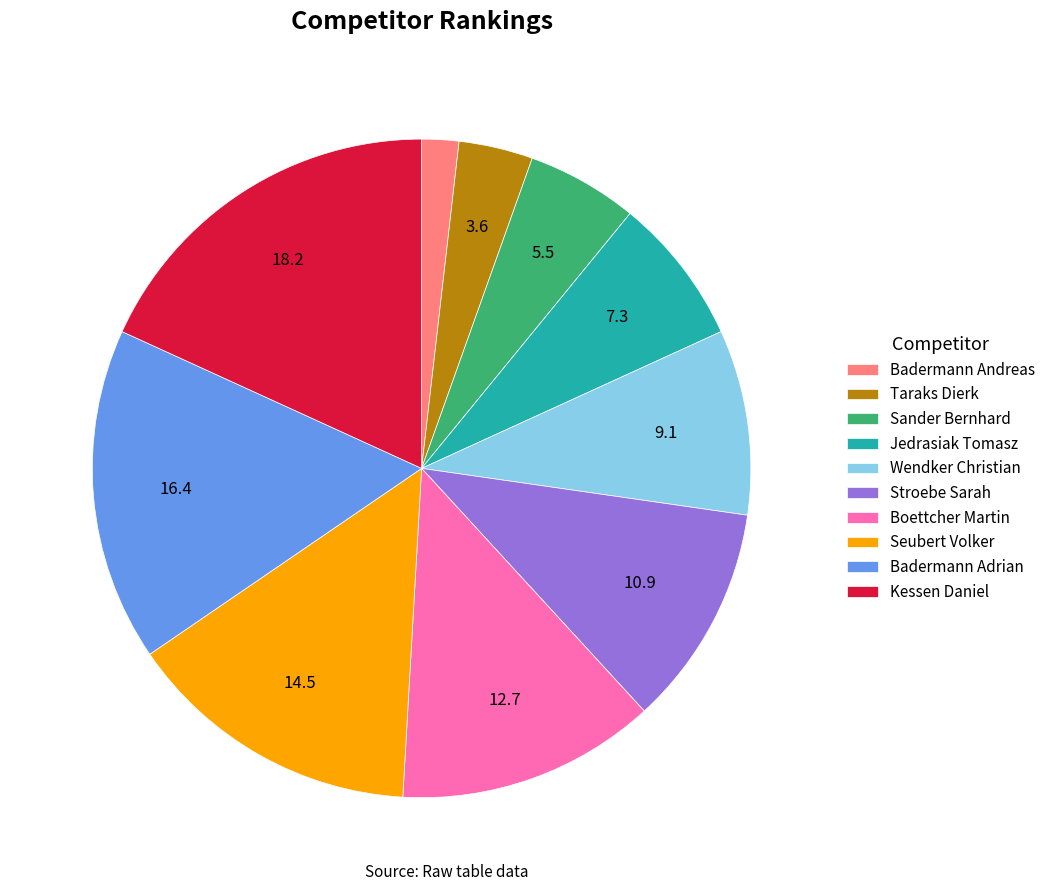

What is the ratio of the value at Kessen Daniel to the value at Taraks Dierk?

5.0